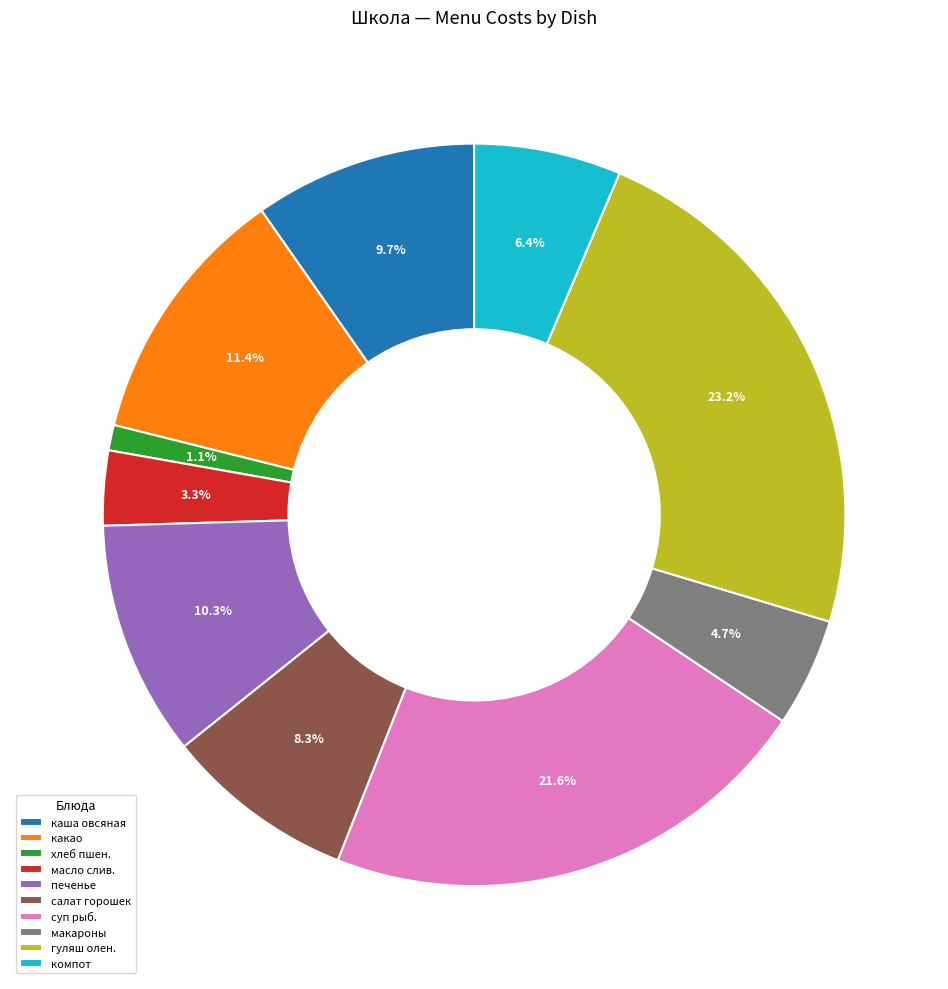

What is the largest slice in the pie chart?

гуляш олен.